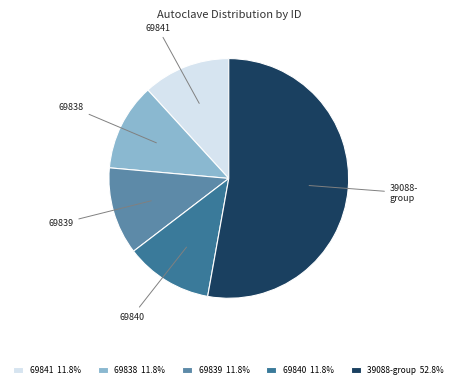

Combined, do 69841 and 39088- group account for over 50%?

Yes